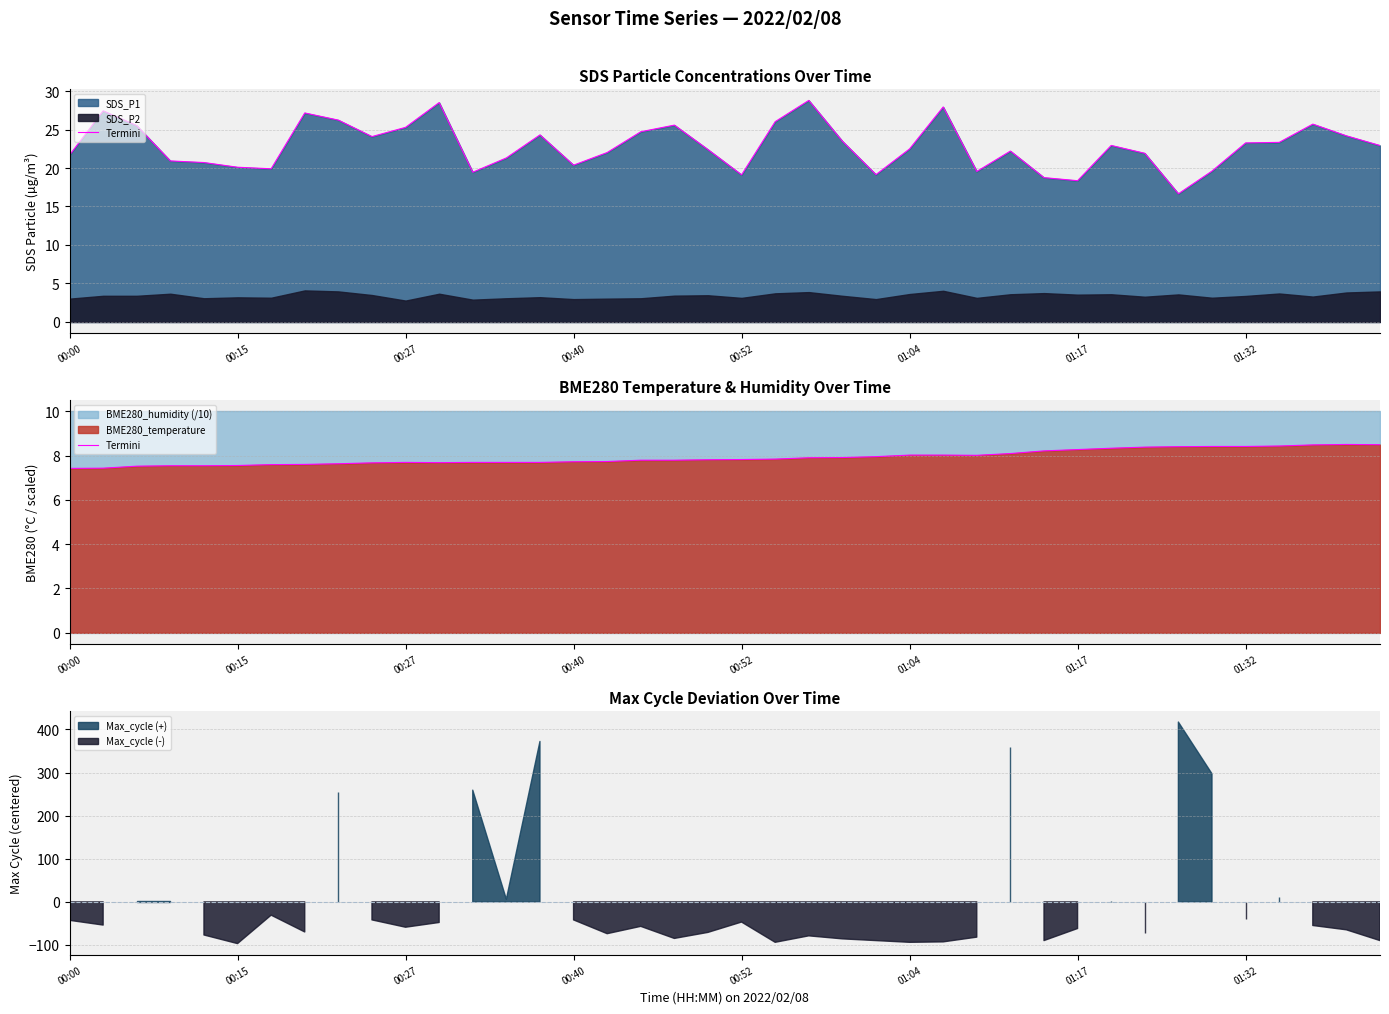

What is the change in value from 00:40 to 14?

+0.2